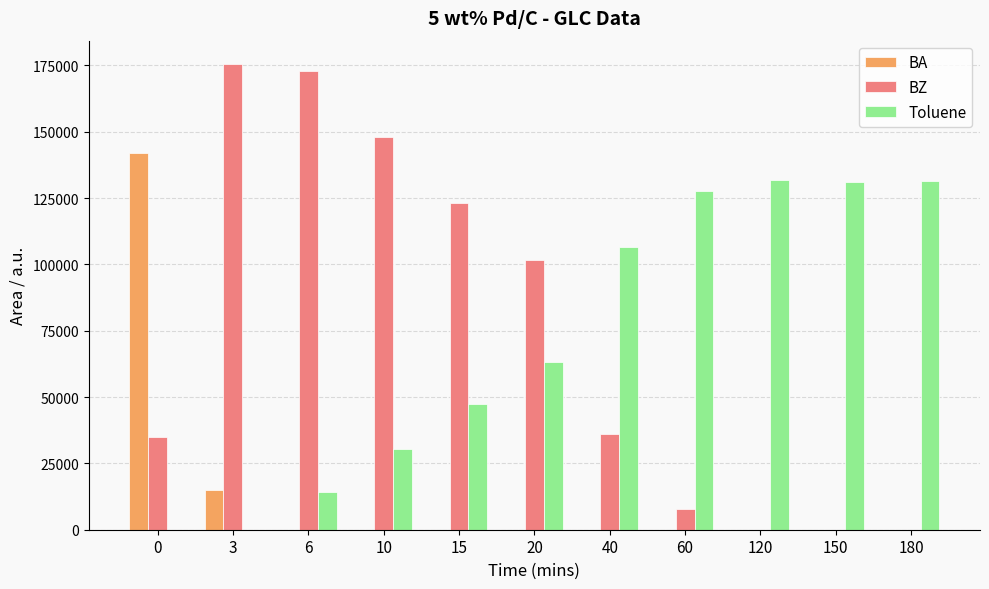

What is the total value across all series at 120?

131861.9